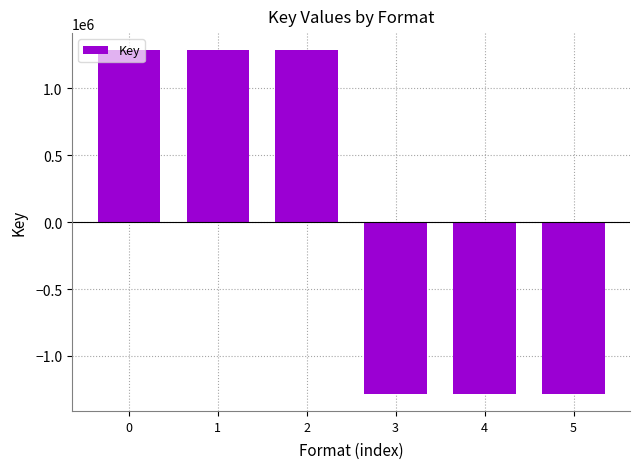

Does the chart contain stacked bars?

No